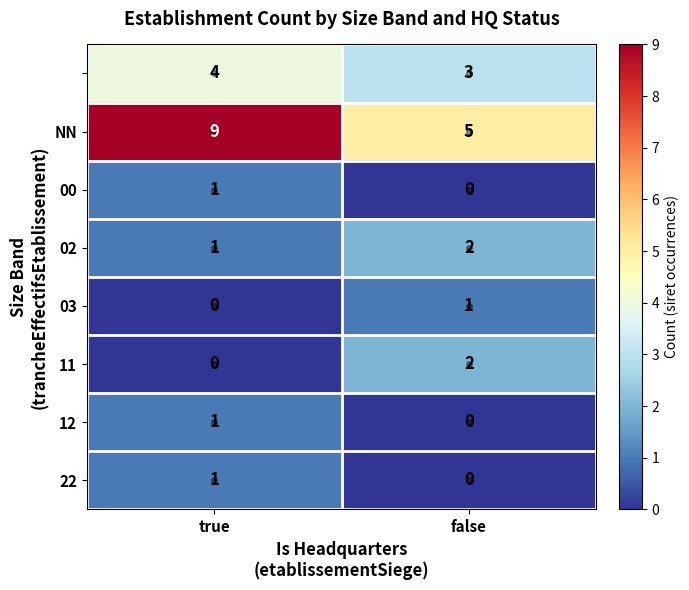

At which category is the sum across all series the highest?

true